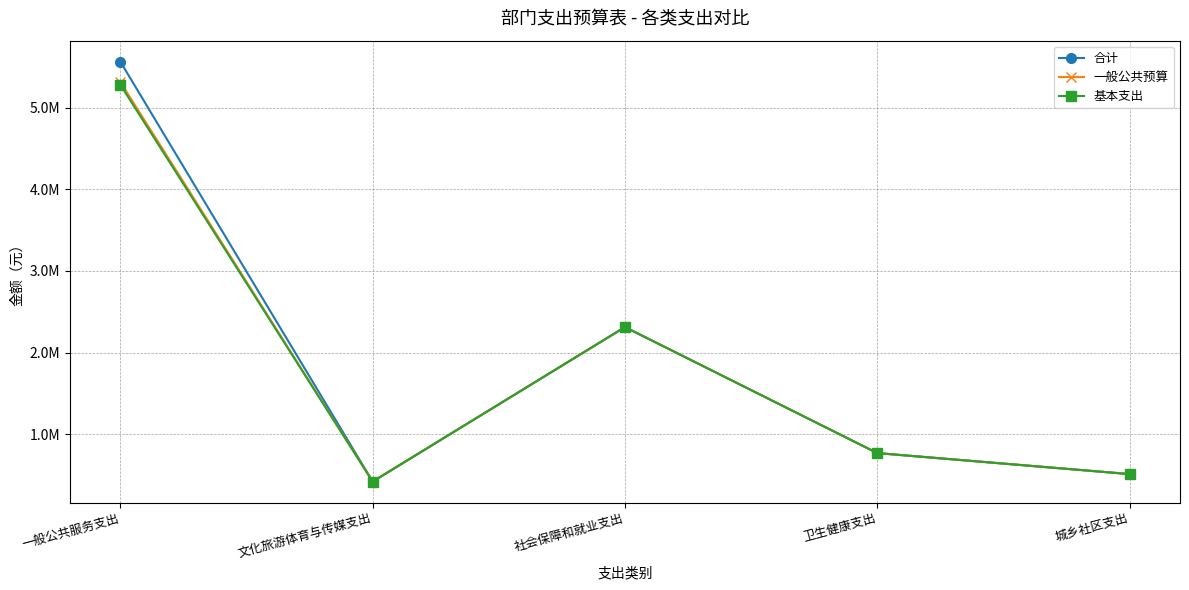

Which category has the lowest value across all series?

文化旅游体育与传媒支出